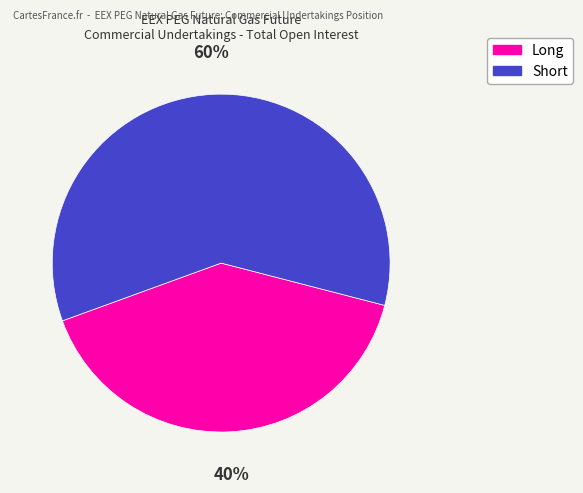

Rank the categories by value from highest to lowest.

Short, Long